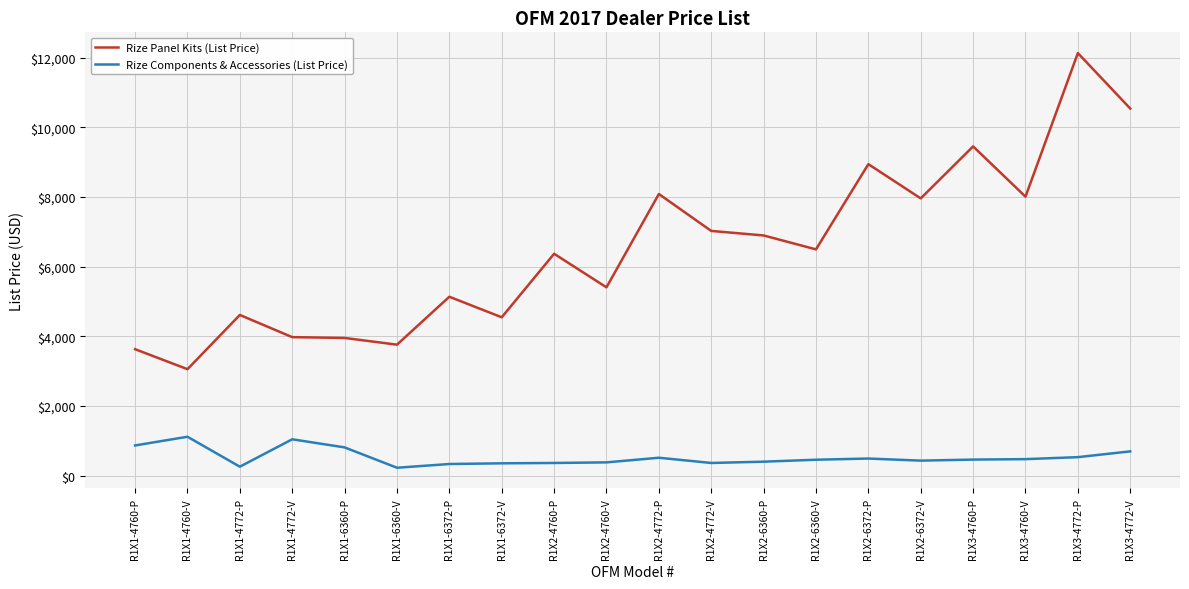

What is the difference between the maximum and minimum values in the Rize Components & Accessories (List Price) series?

890